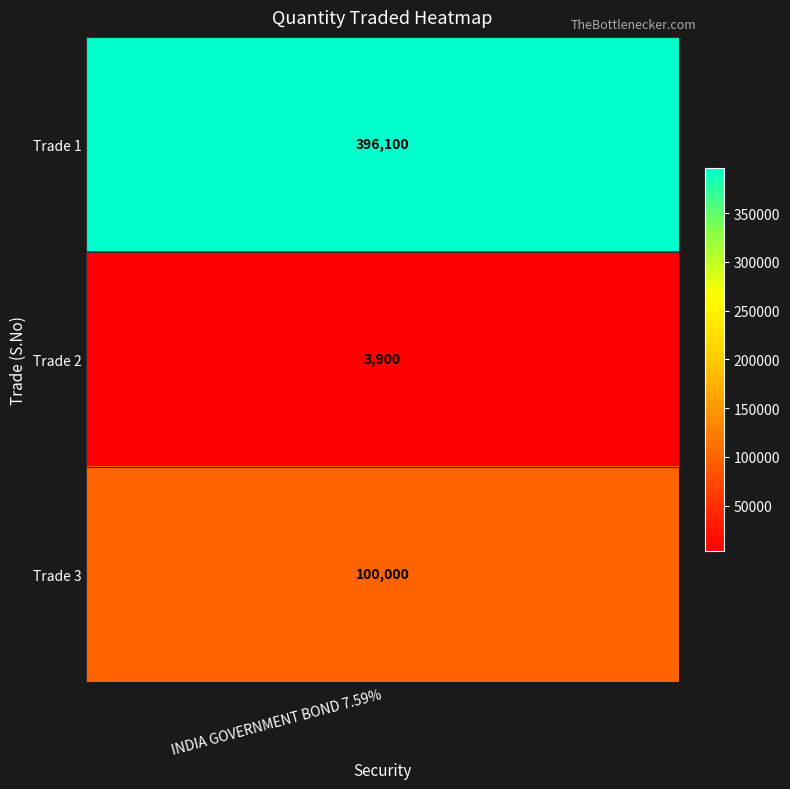

True or false: the data shows 5415 at Trade 2.

False